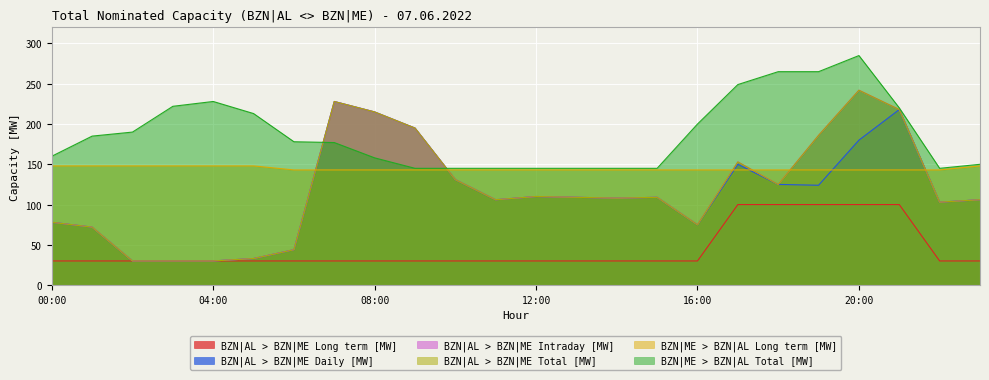

Which series ends up on top after the final intersection of BZN|AL > BZN|ME Daily [MW] and BZN|ME > BZN|AL Long term [MW]?

BZN|ME > BZN|AL Long term [MW]